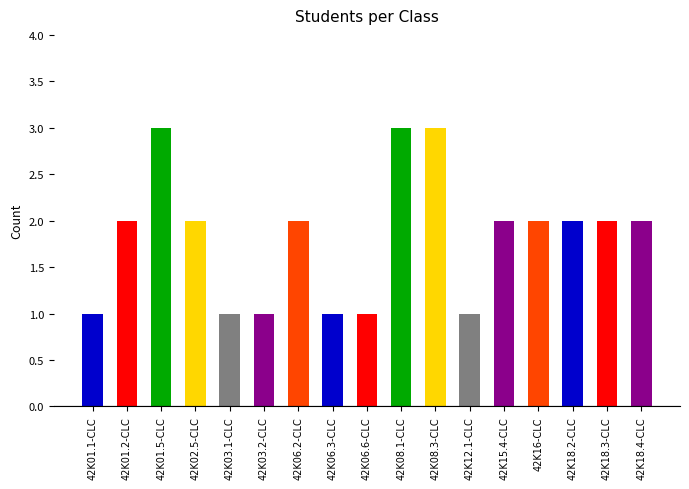

What is the greatest value displayed?

3